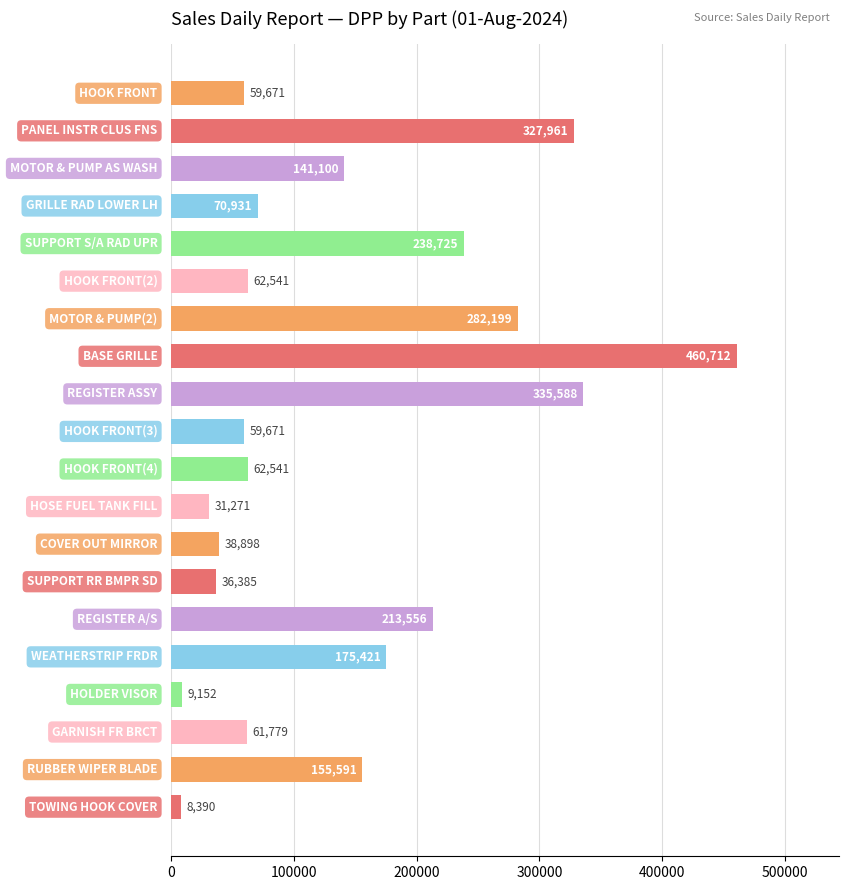

What is the value of the 2nd bar from the top?

327961